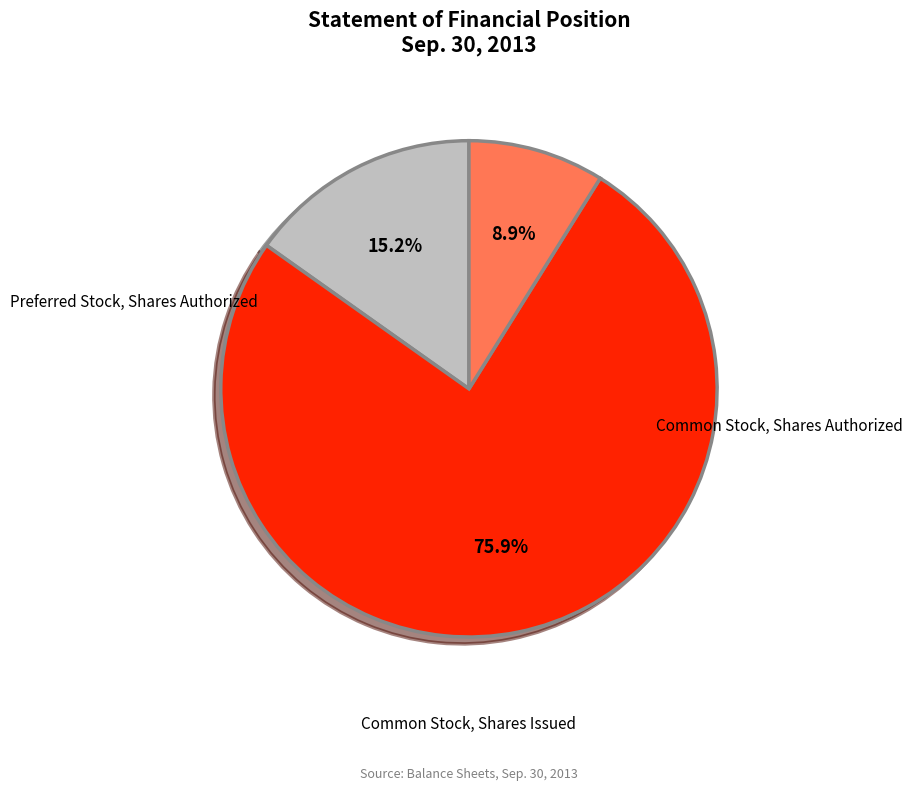

Between Preferred Stock, Shares Authorized and Common Stock, Shares Issued, which is larger?

Preferred Stock, Shares Authorized